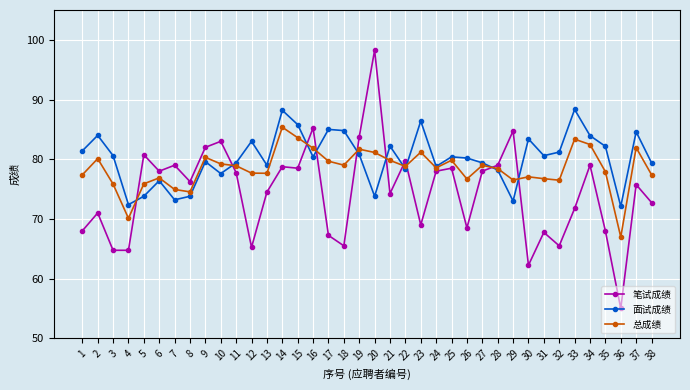

Rank the series at 25 from lowest to highest value.

笔试成绩, 总成绩, 面试成绩